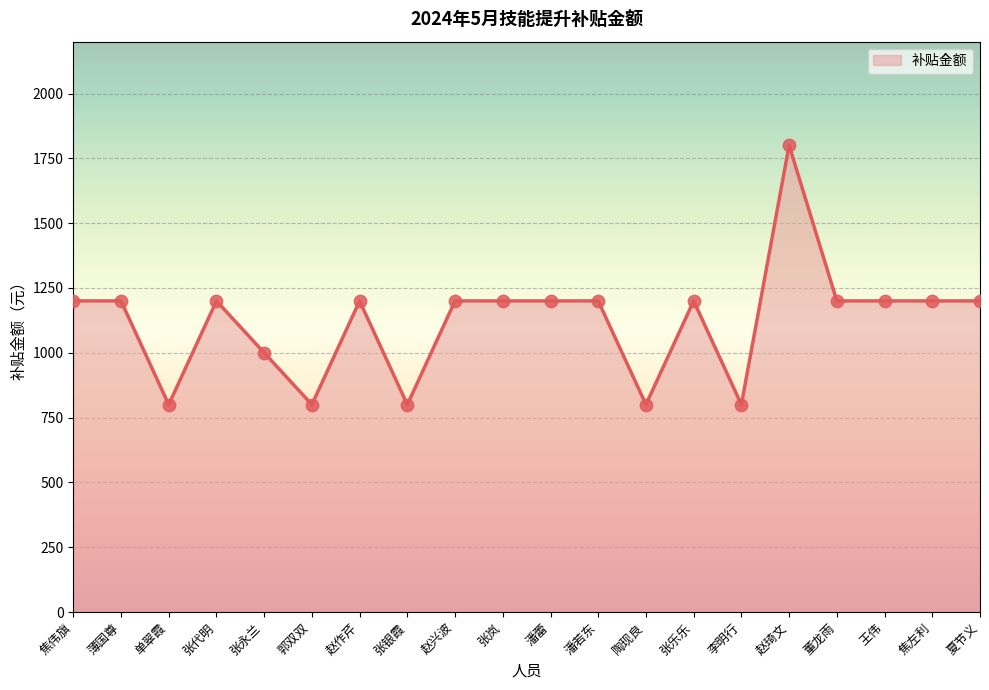

What is the ratio of the value at 夏节义 to the value at 张永兰?

1.2